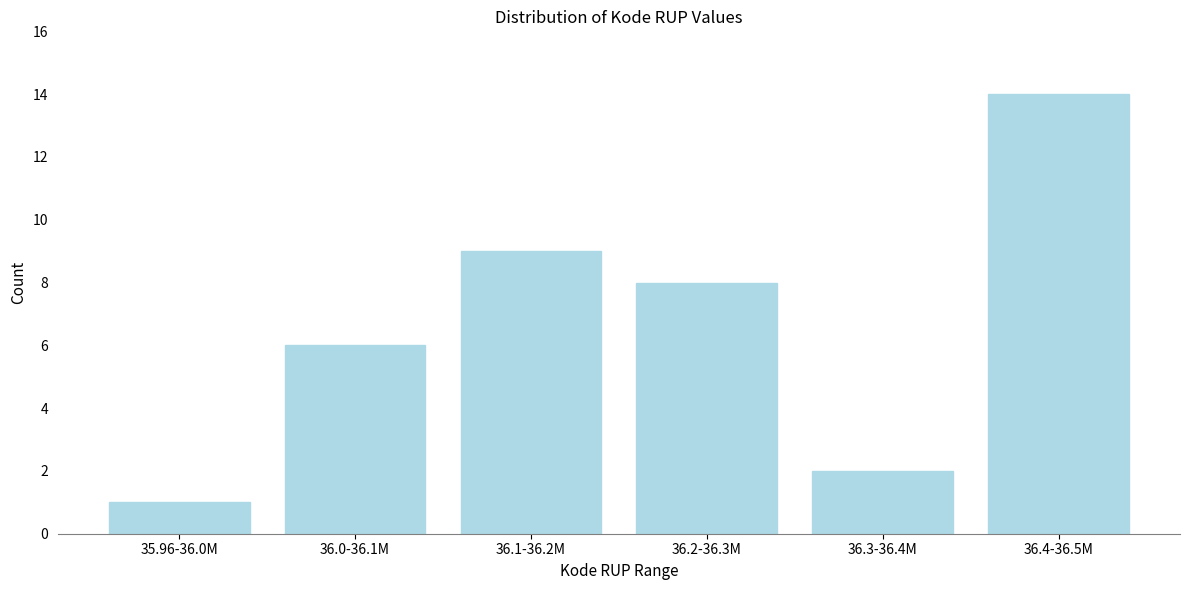

Reading left to right, transcribe all the data shown in this chart.

1	6	9	8	2	14